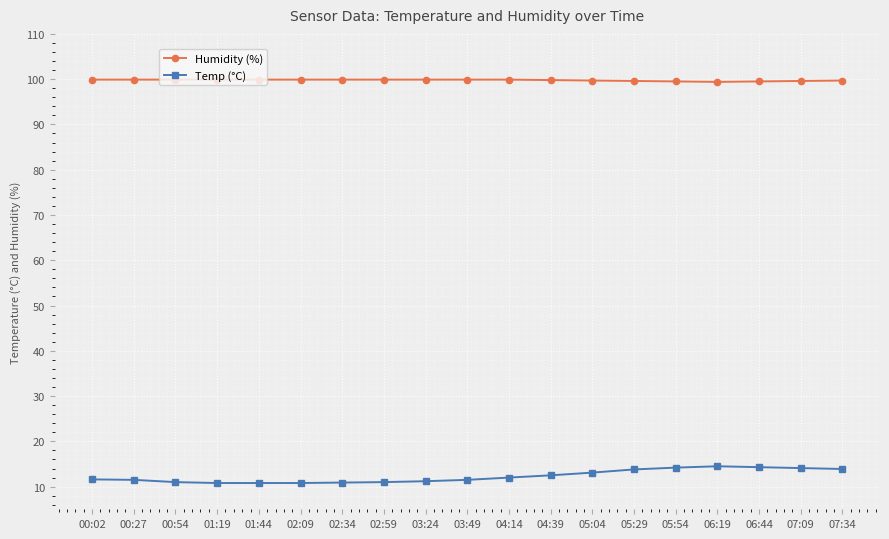

What is the approximate value of Temp (°C) at 01:19?

10.8